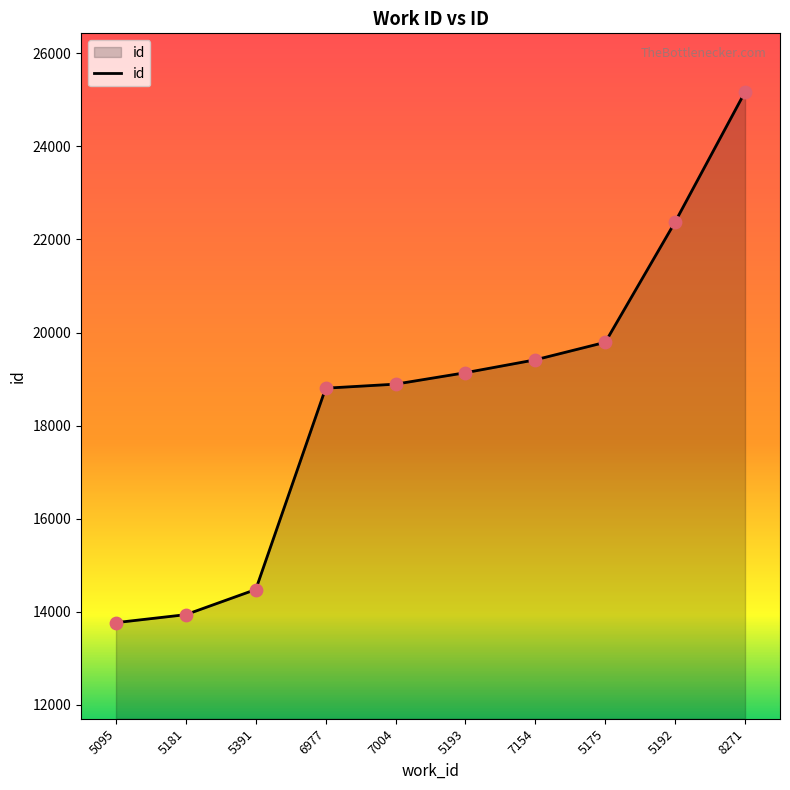

What is the change in value from 6977 to 5193?

+333